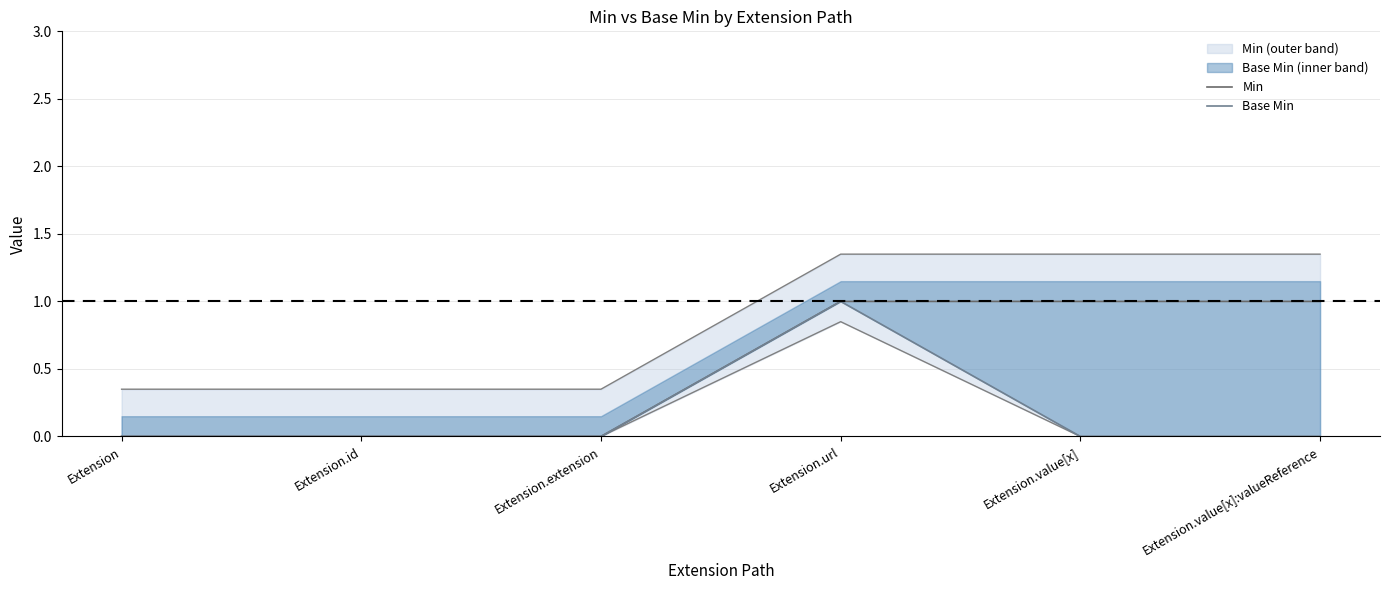

Reading left to right, list all the values displayed in this chart.

Min: Extension=0	Extension.id=0	Extension.extension=0	Extension.url=1	Extension.value[x]=1	Extension.value[x]:valueReference=1
Base Min: Extension=0	Extension.id=0	Extension.extension=0	Extension.url=1	Extension.value[x]=0	Extension.value[x]:valueReference=0